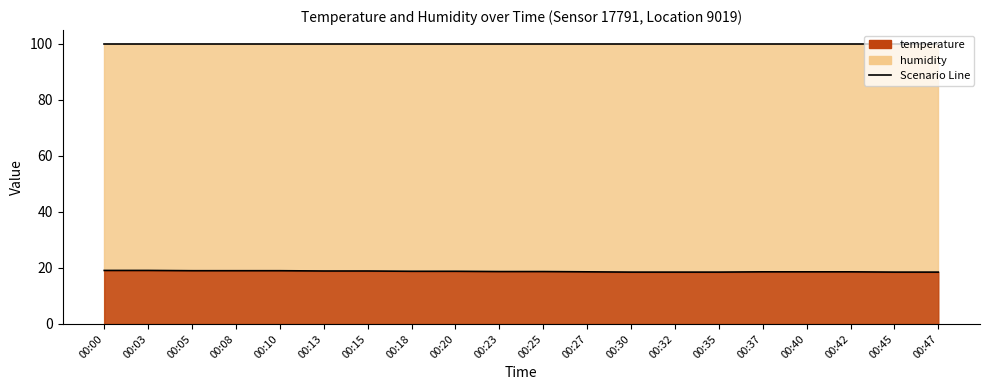

List the labels in order of value, largest first.

00:00, 00:03, 00:05, 00:08, 00:10, 00:13, 00:15, 00:18, 00:20, 00:23, 00:25, 00:27, 00:37, 00:40, 00:42, 00:30, 00:32, 00:35, 00:45, 00:47